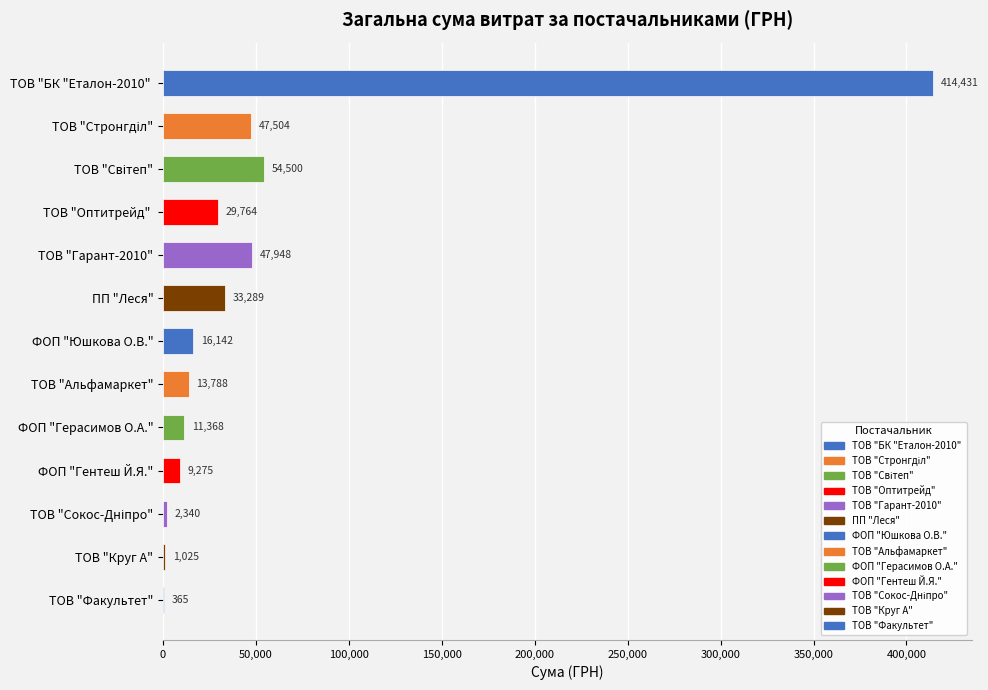

What is the maximum value shown in the chart?

414430.6